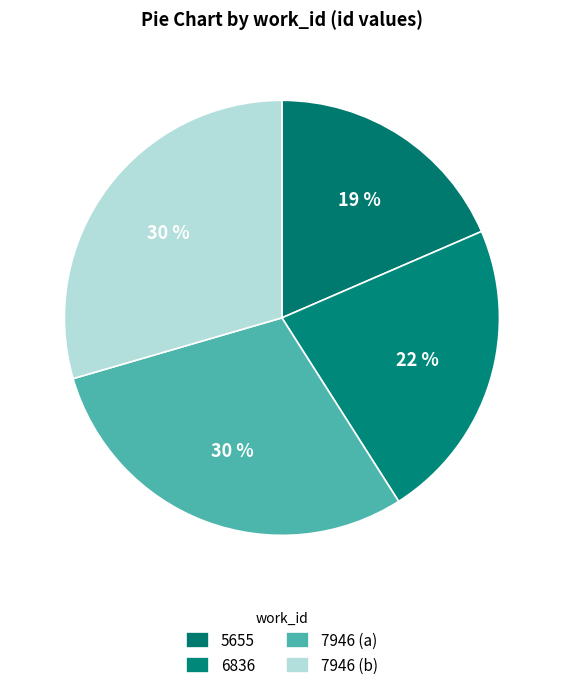

Rank the categories by value from lowest to highest.

5655, 6836, 7946 (a), 7946 (b)